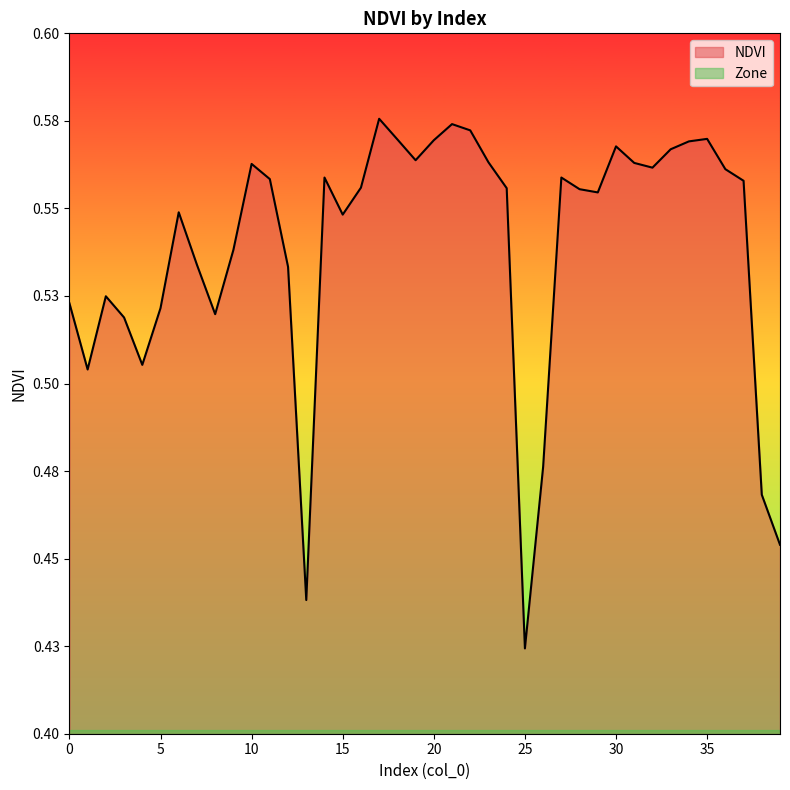

What is the value of the 31st point from the left?

0.6